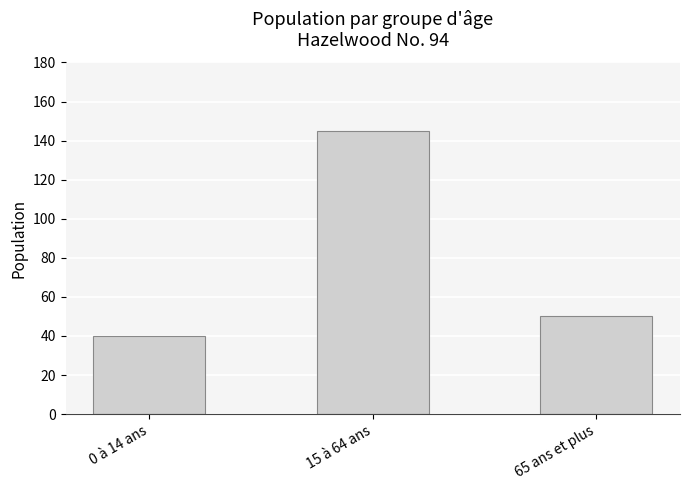

What is the average value?

78